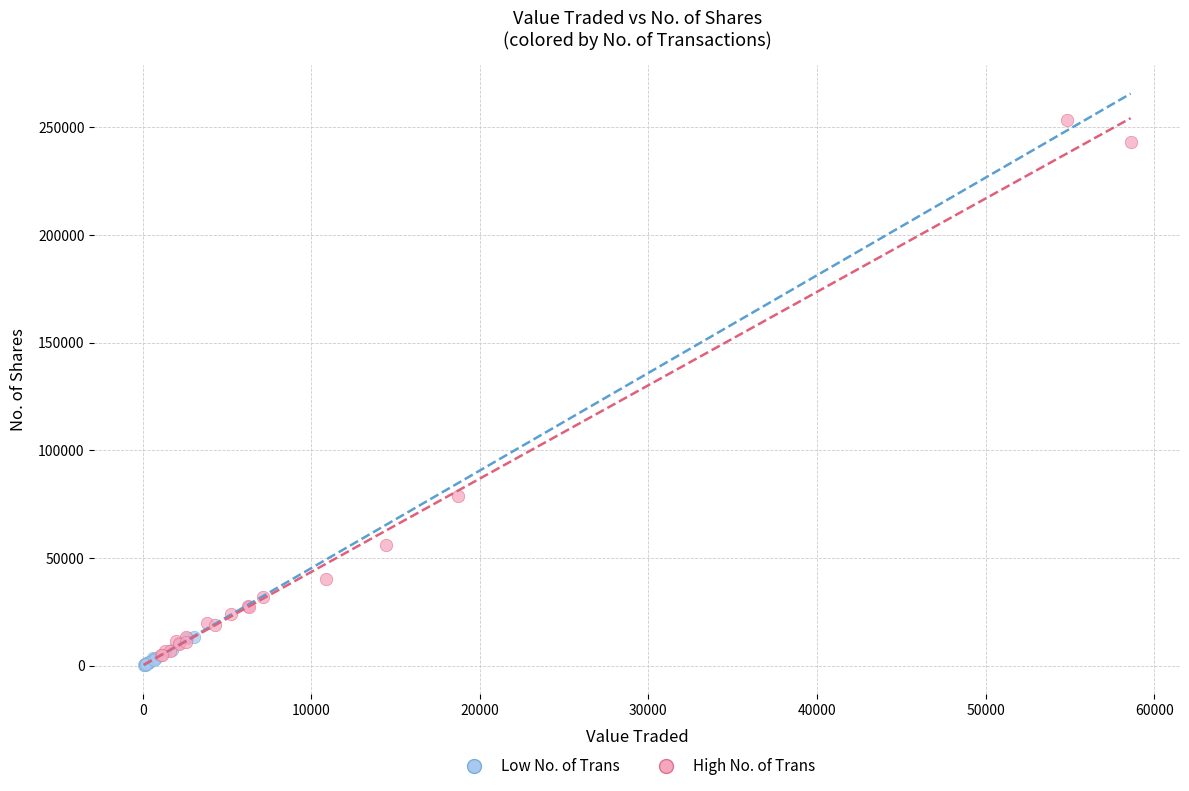

Which series contains the highest Y value?

High No. of Trans